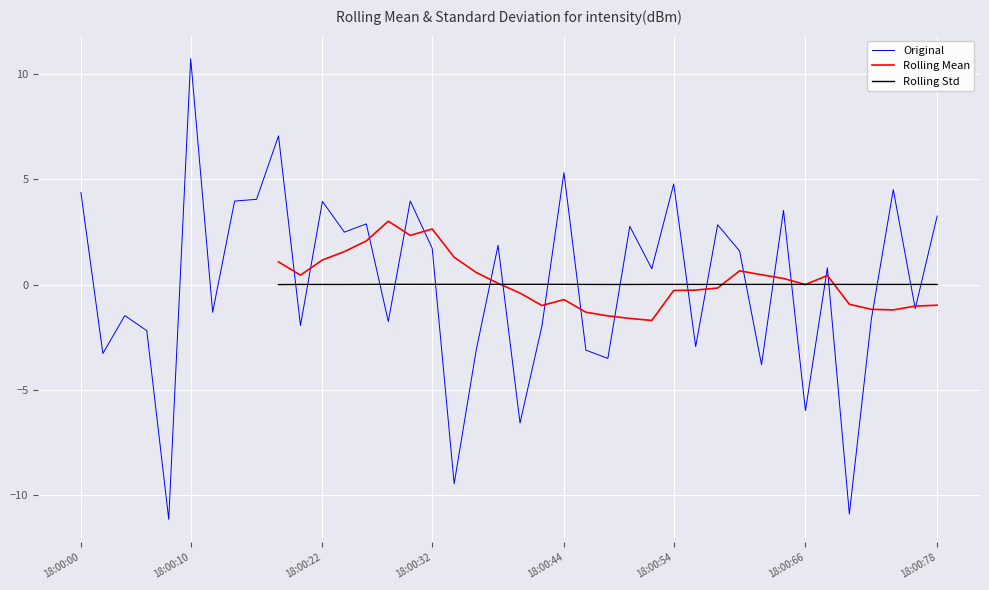

What is the value of the 3rd point from the left?

-1.5